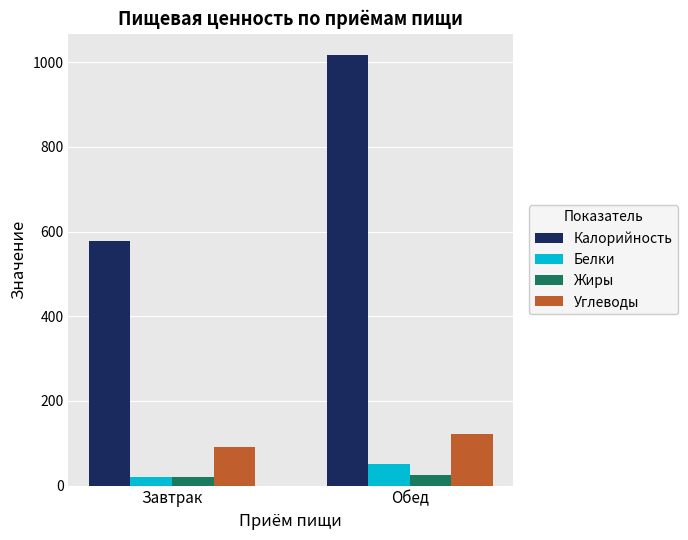

What is the maximum value shown in the chart?

1016.7